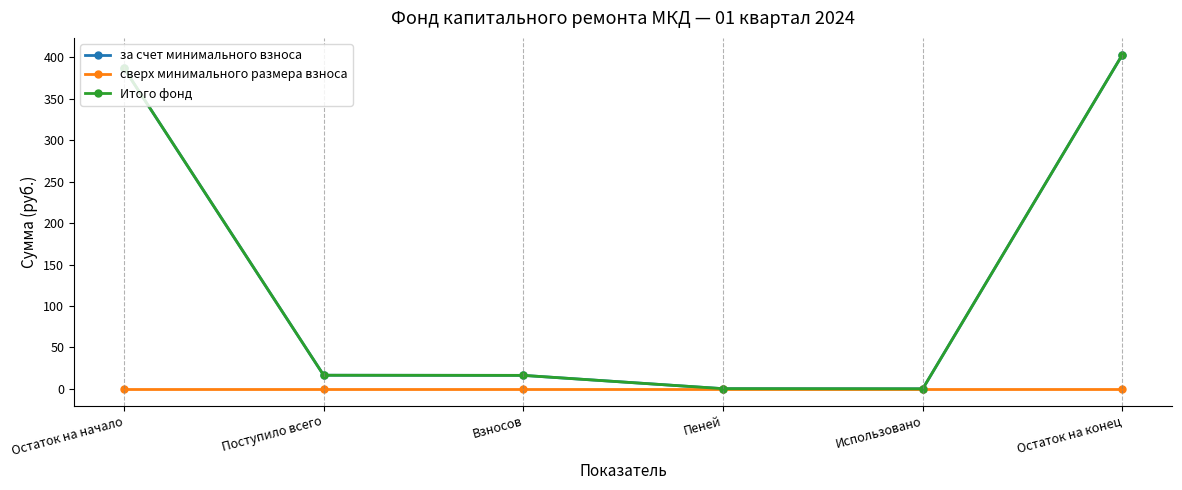

Reading left to right, transcribe all the data shown in this chart.

за счет минимального взноса: 386.9	16.4	16.2	0.2	0.0	403.3
сверх минимального размера взноса: 0.0	0.0	0.0	0.0	0.0	0.0
Итого фонд: 386.9	16.4	16.2	0.2	0.0	403.3